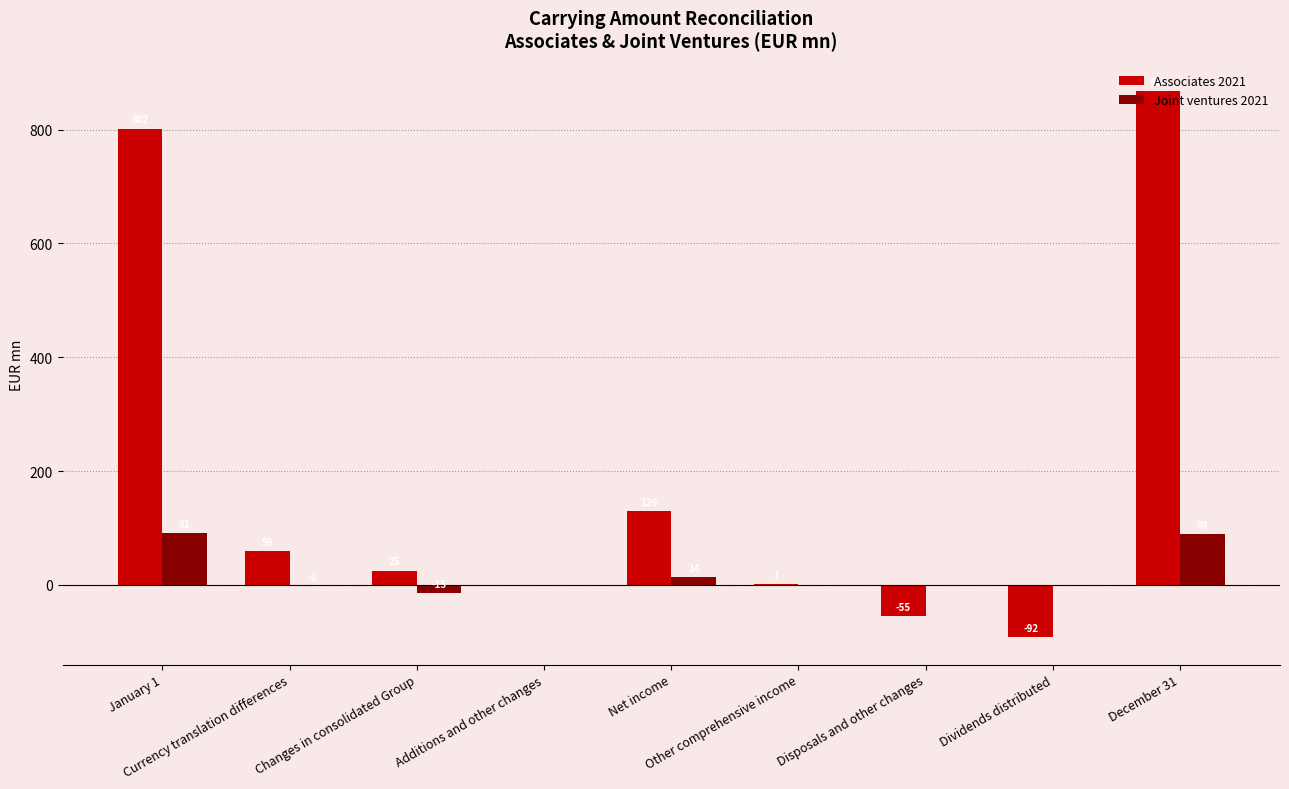

How many categories are shown in the chart?

9